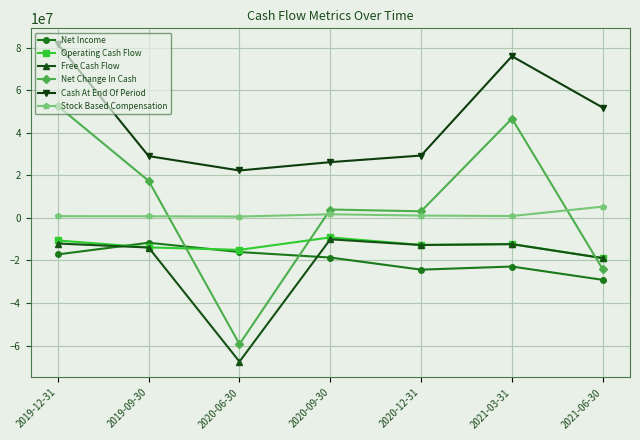

True or false: Net Change In Cash has more than 2 points higher than both neighbors.

False